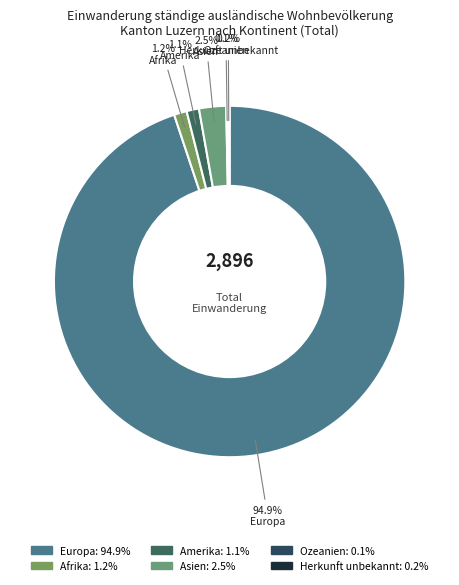

Count the number of slices in the pie.

6